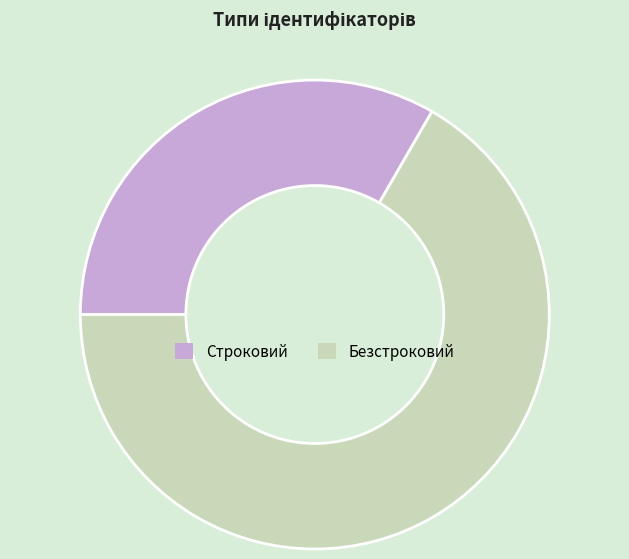

Between Безстроковий and Строковий, which is larger?

Безстроковий